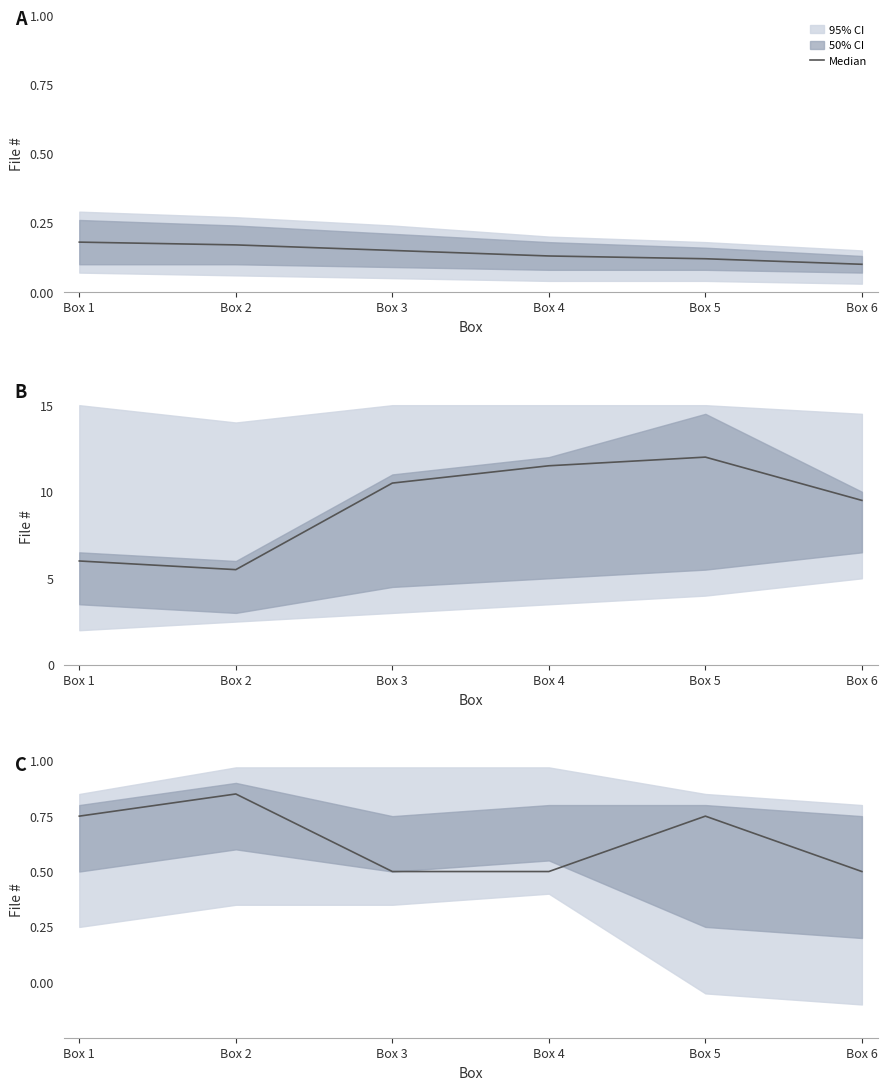

Which category has the highest value across all series?

Box 2